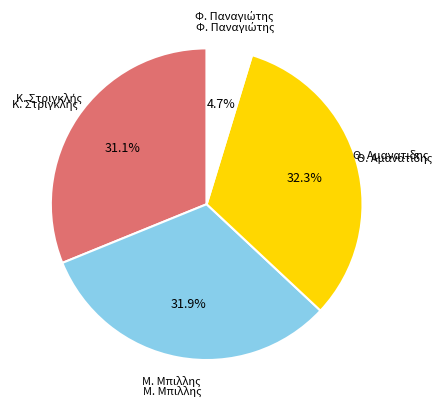

Is there any slice that represents more than half of the pie?

No